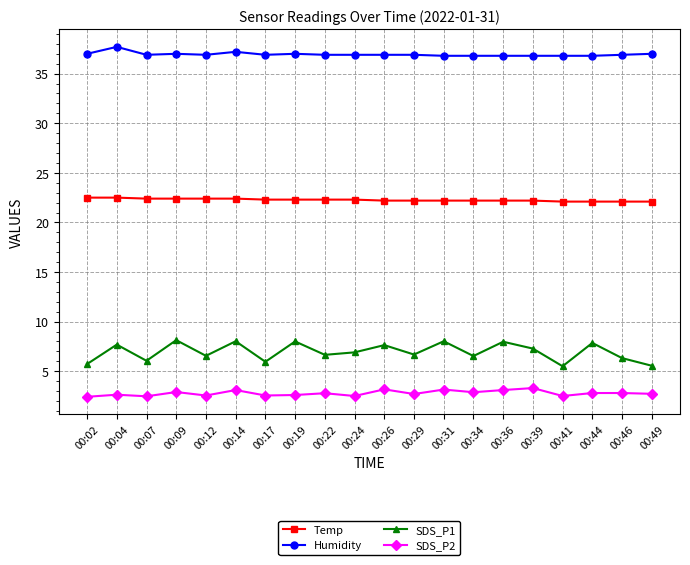

Which series has the largest range (max minus min)?

SDS_P1